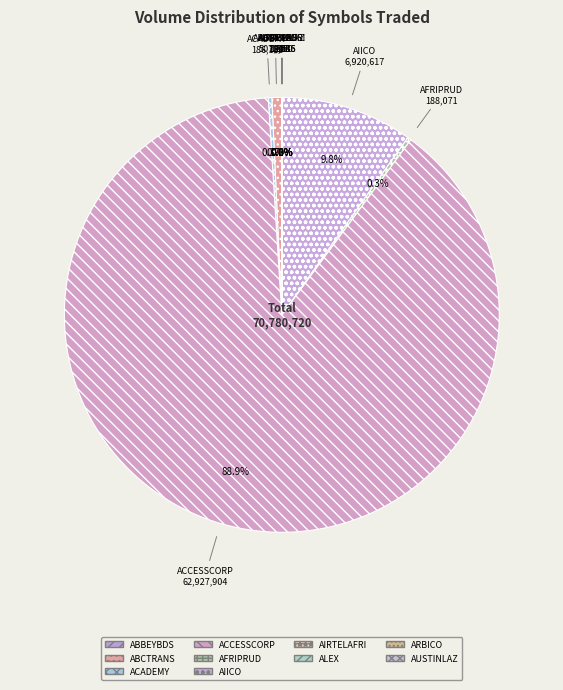

Which slice represents more than half of the pie?

ACCESSCORP